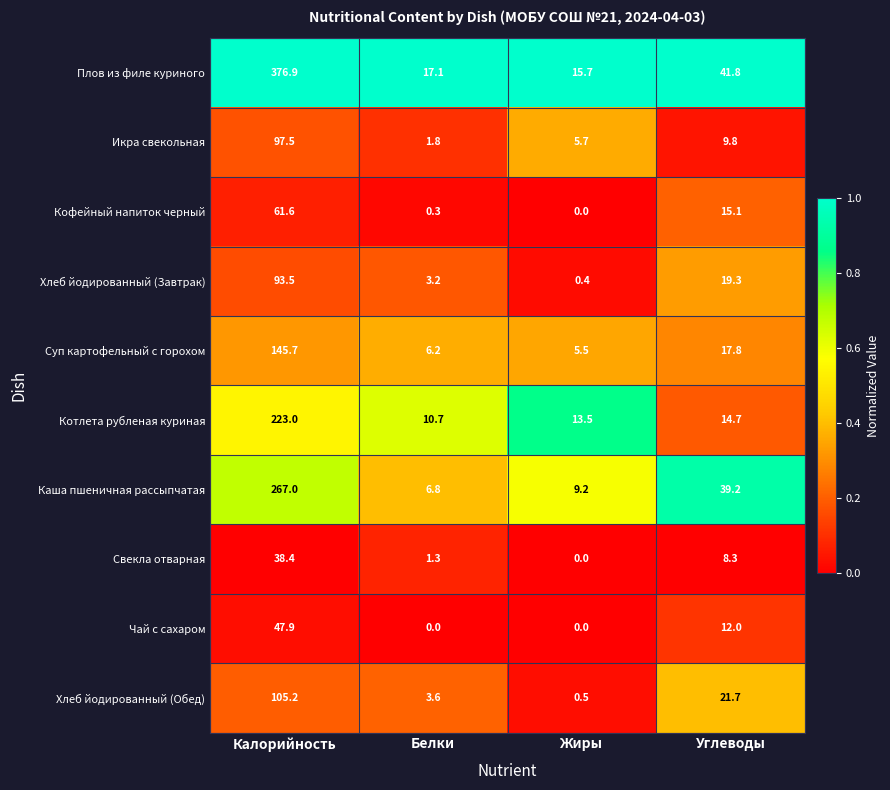

At which label does Кофейный напиток черный first exceed 15?

Калорийность